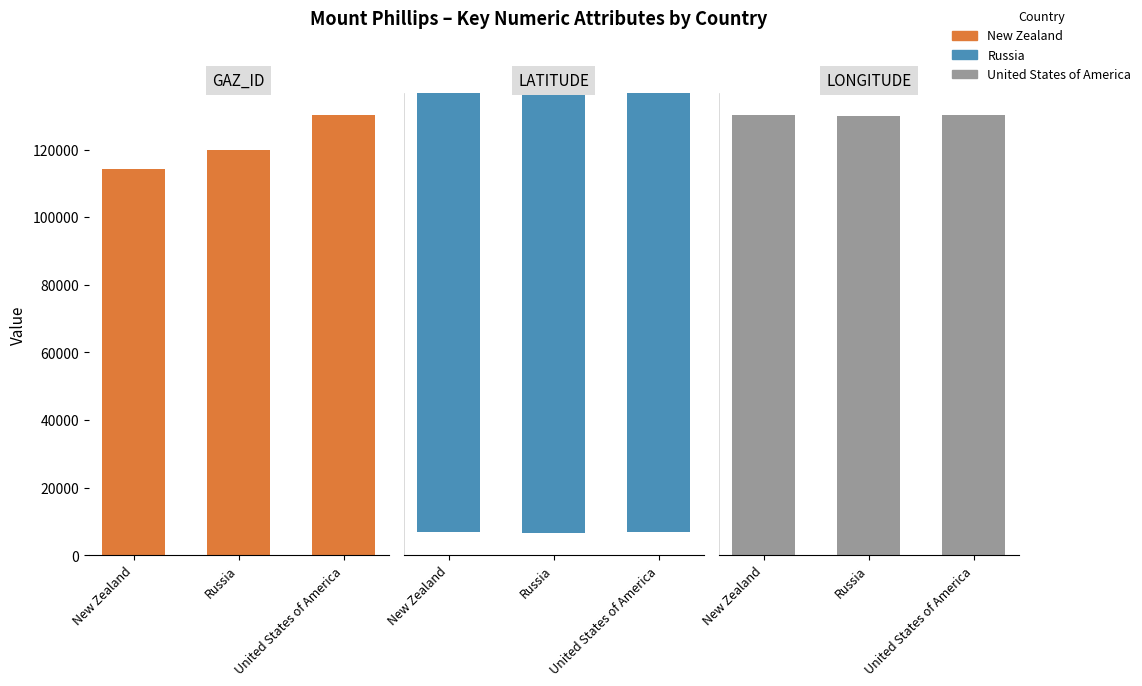

How many data points does each series have?

3